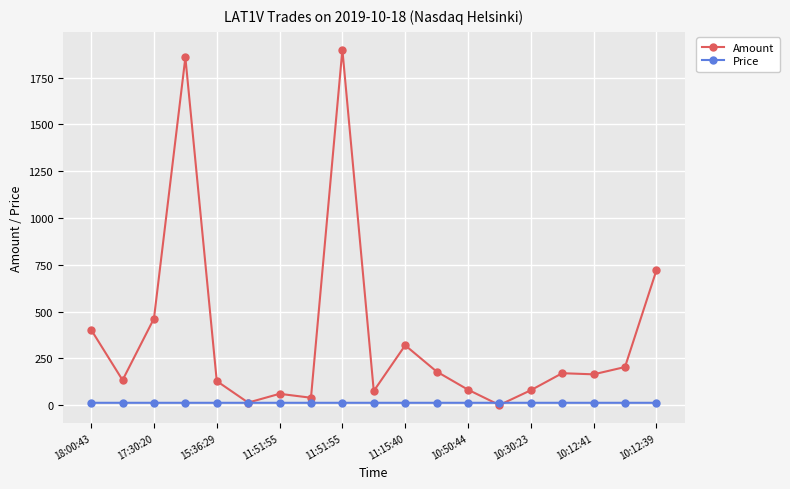

List the series in order of their overall mean, lowest first.

Price, Amount